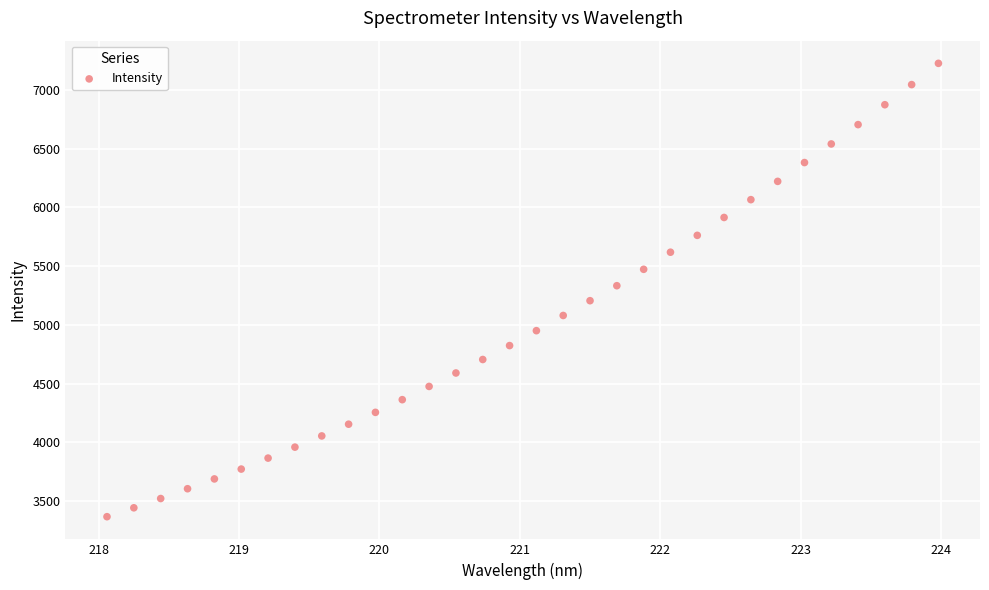

What is the range of Y values (max minus min)?

3859.4